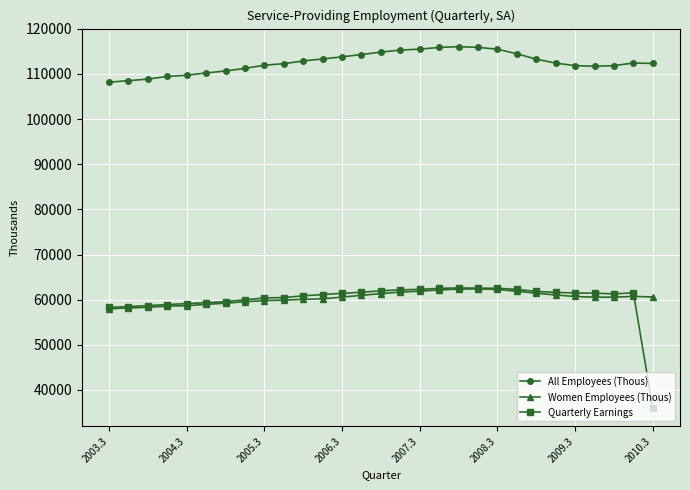

Which series has the widest spread of values?

Quarterly Earnings